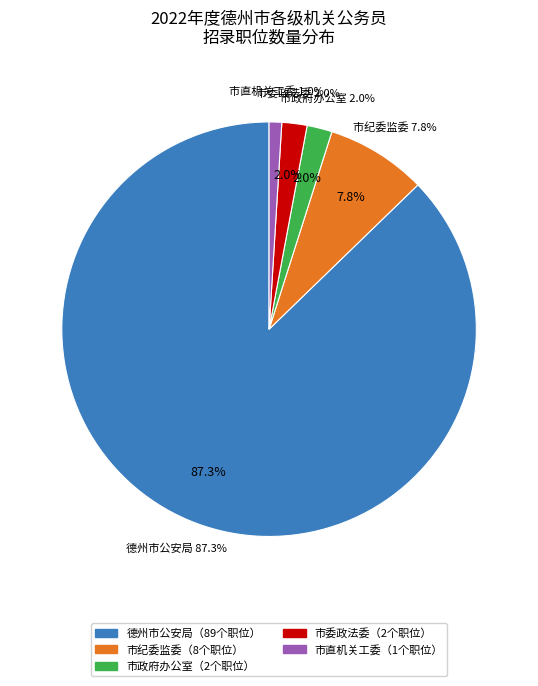

Which category accounts for the majority?

德州市公安局